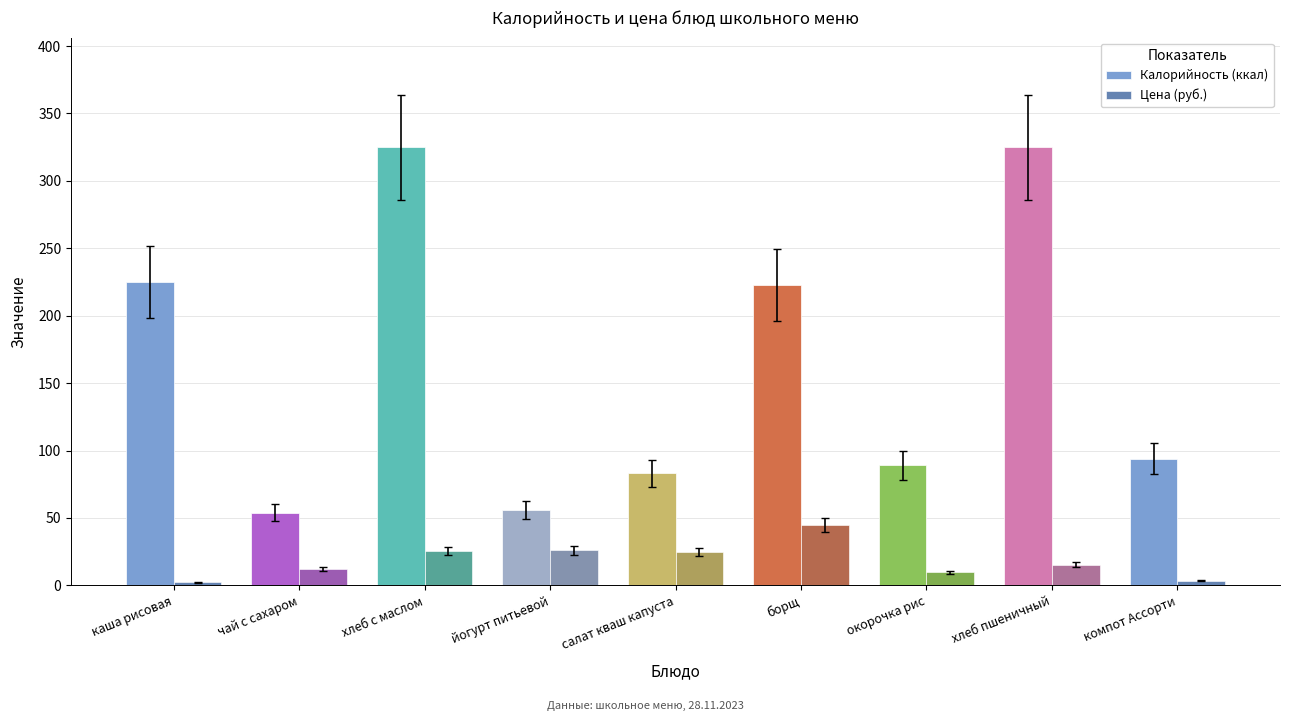

At салат кваш капуста, list the series in order from largest to smallest.

Калорийность (ккал), Цена (руб.)